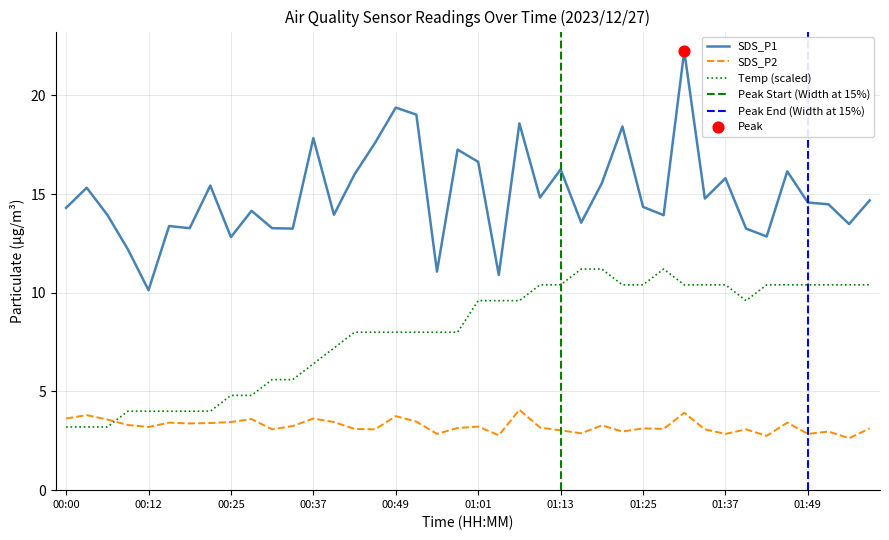

Which series has the largest total across all categories?

SDS_P1